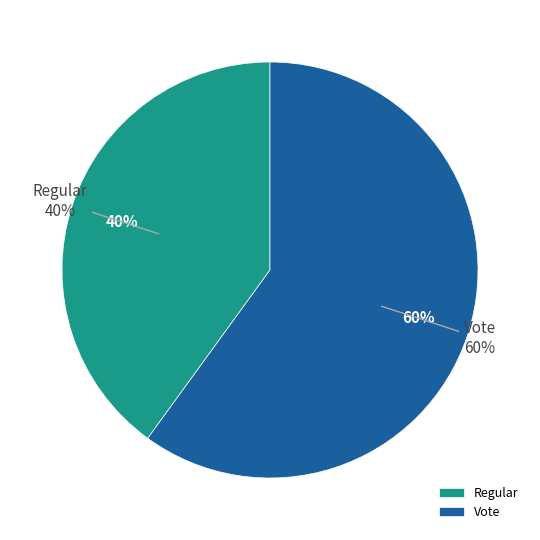

Does any single category account for the majority?

Yes